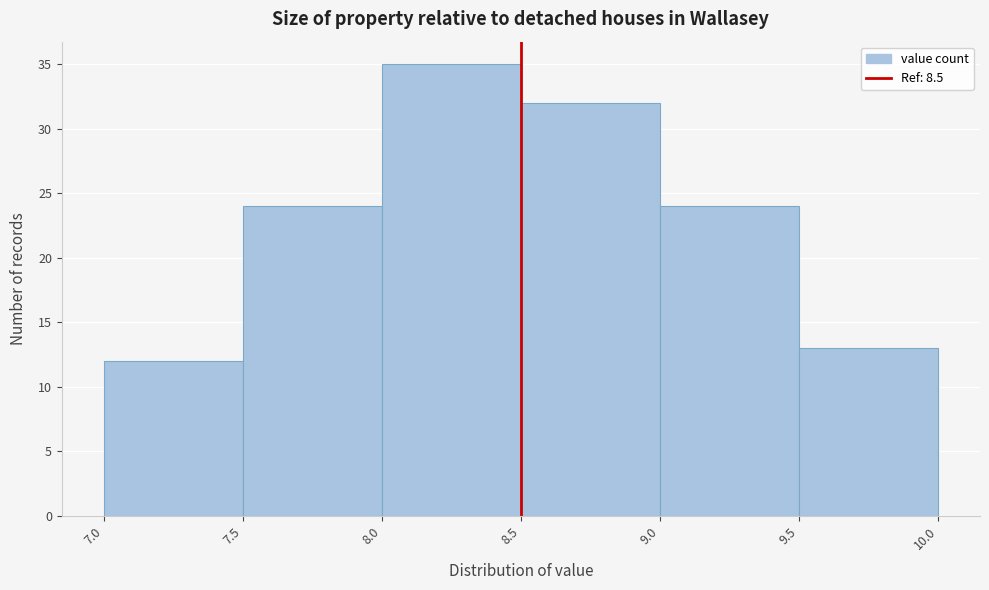

Over which range of the x-axis is the bar tallest?

8.0 to 8.5